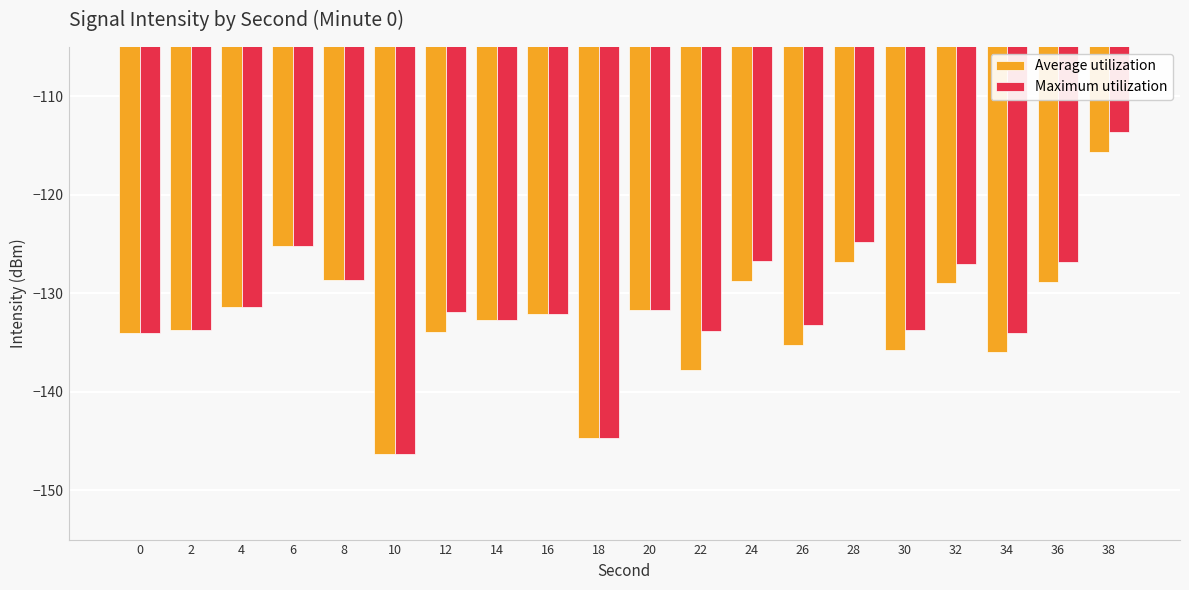

What is the average value of the Average utilization series?

-132.4